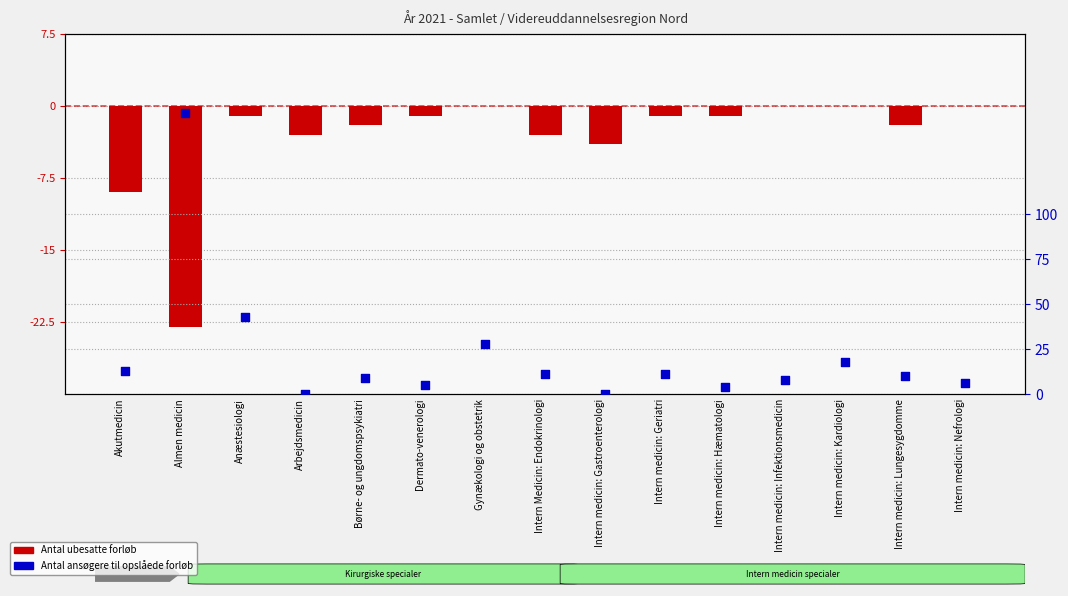

Which series reaches the minimum Y coordinate?

Antal ubesatte forløb